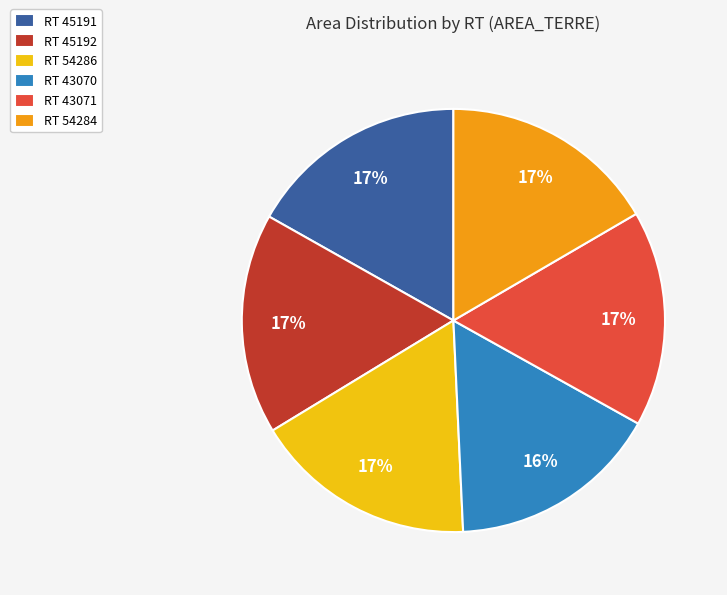

To the nearest percent, what is the average slice percentage?

17%